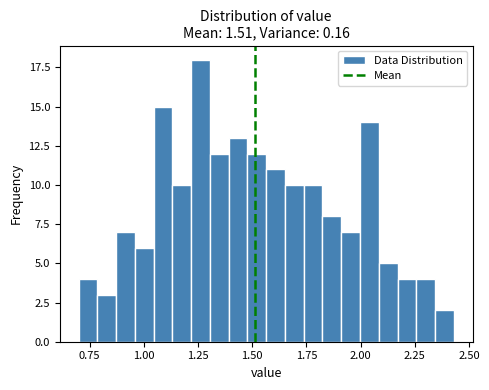

Around what value on the x-axis is the tallest bar? Give the approximate position of its centre, as read against the axis.

1.25